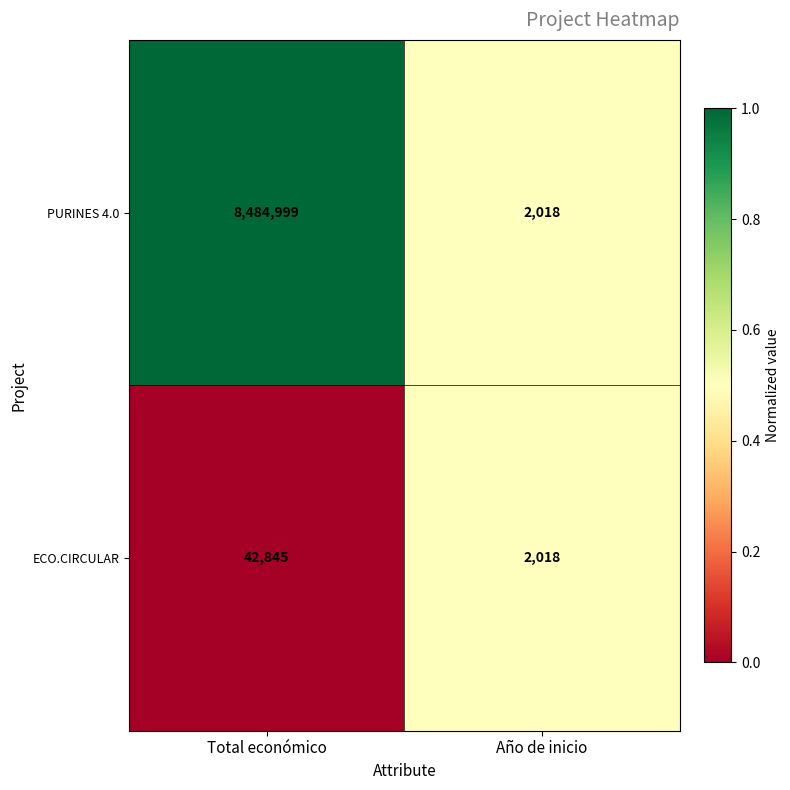

What is the total value across all series at Año de inicio?

4036